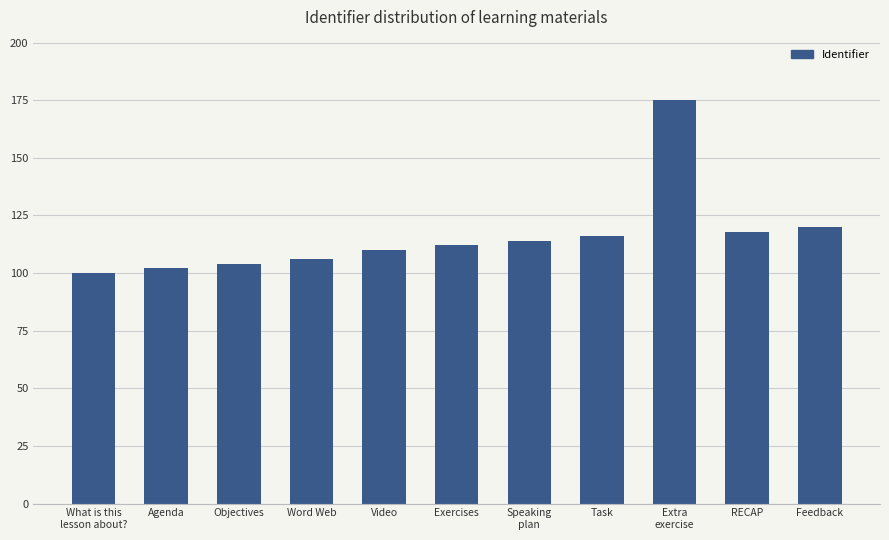

Reading right to left, what are all the values shown in this chart?

120	118	175	116	114	112	110	106	104	102	100